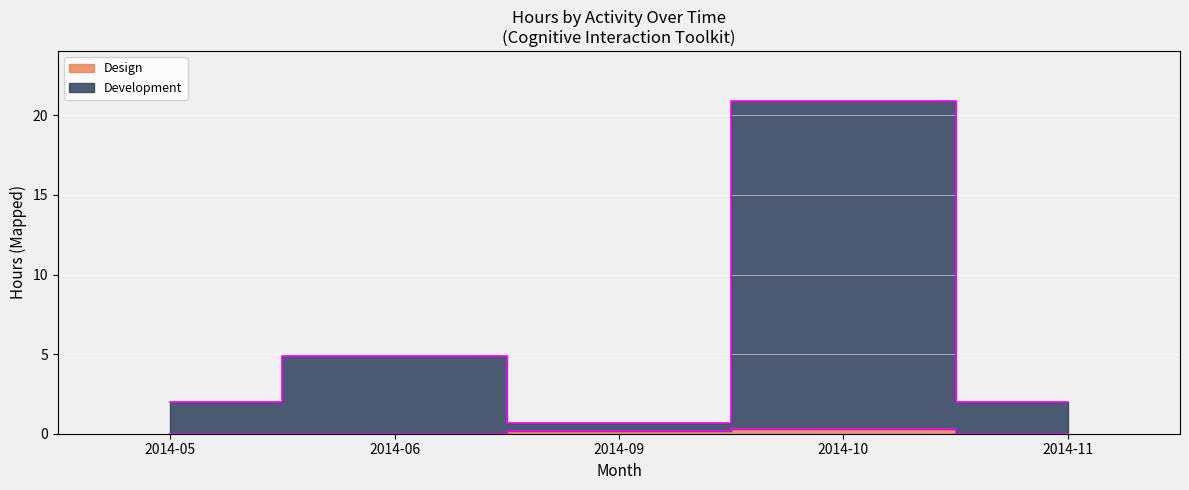

True or false: Design and Support intersect in this chart.

False